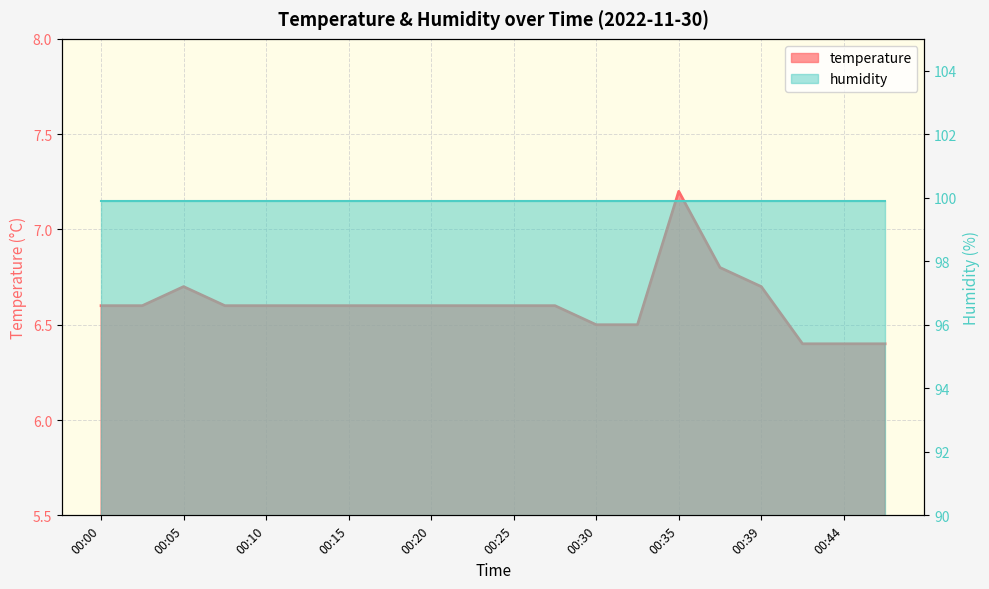

Count the values in the range 6 to 7.

19